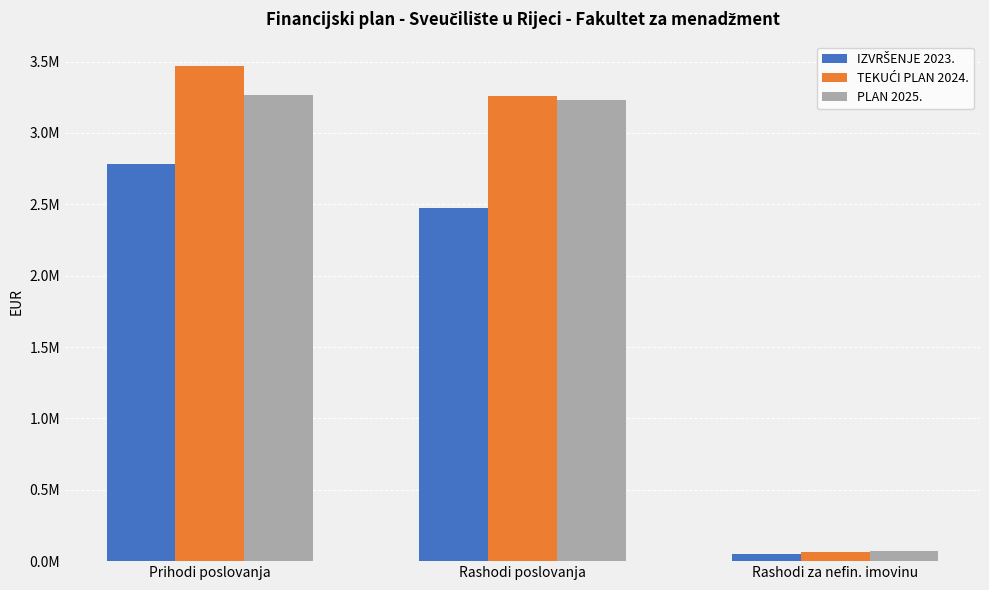

The value of PLAN 2025. at Prihodi poslovanja is 3265654.0. True or false?

True